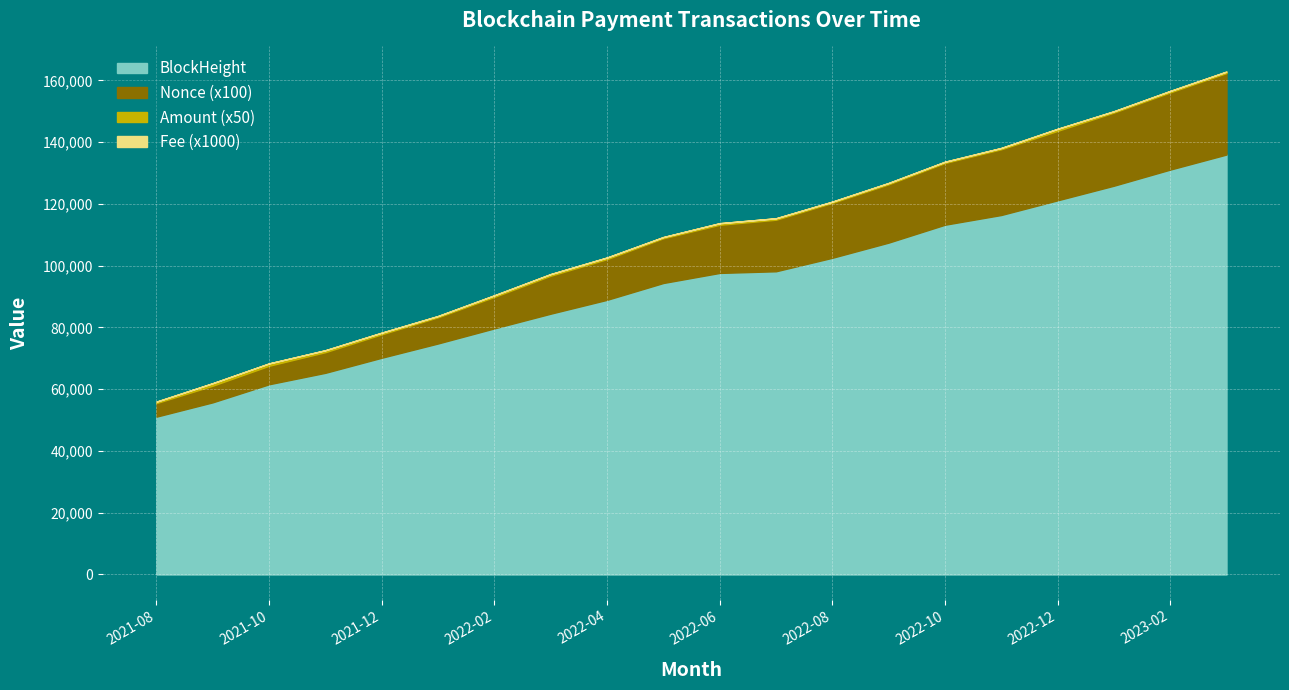

True or false: BlockHeight and Amount intersect in this chart.

False